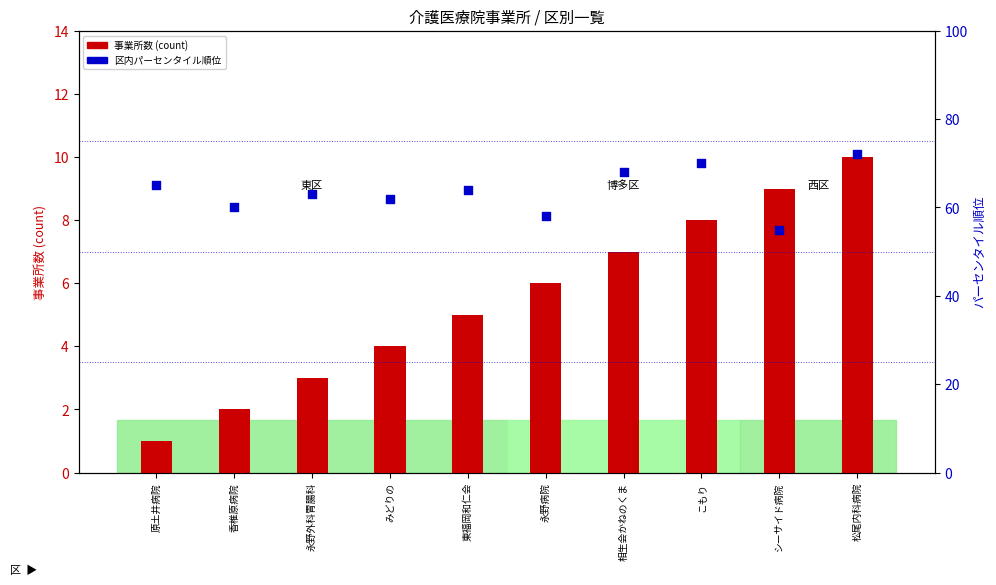

At which category is the sum across all series the highest?

松尾内科病院